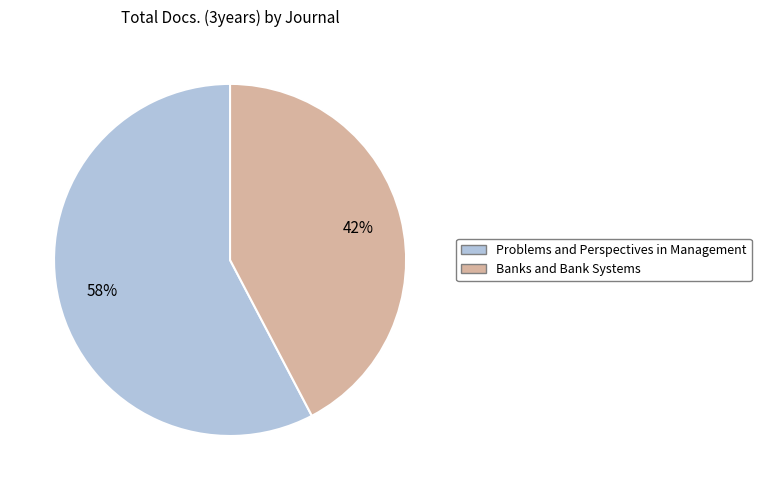

To the nearest percent, what percentage of the pie is Banks and Bank Systems?

42%